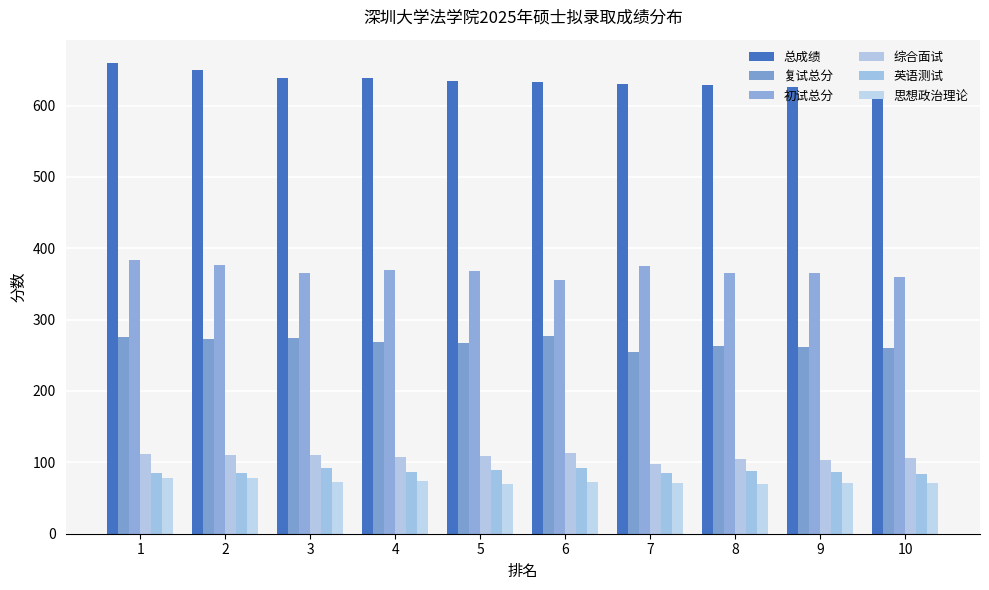

What is the total value across all series at 6?

1543.0